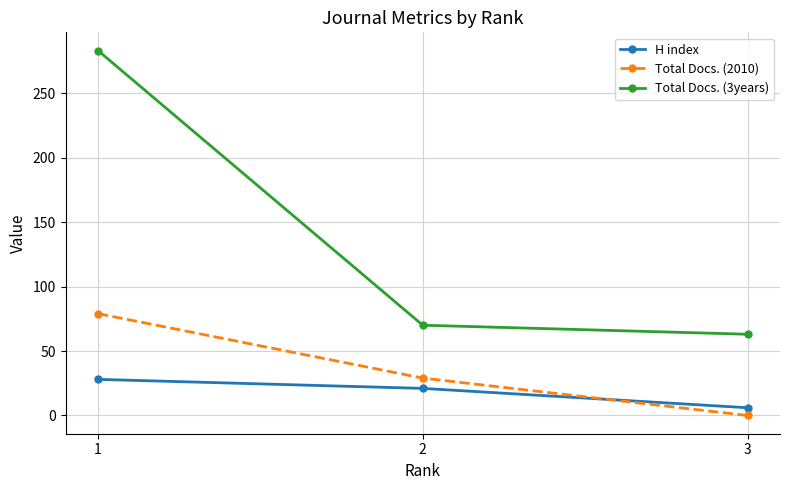

What is the sum of all H index values?

55